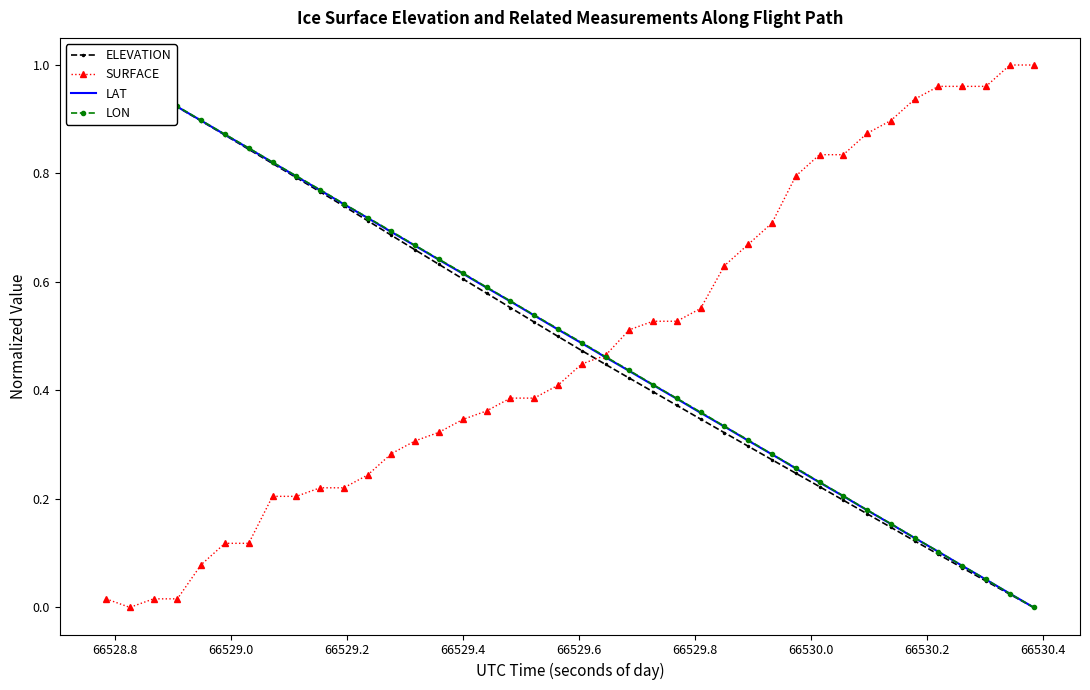

How many positive values does the SURFACE series have?

39